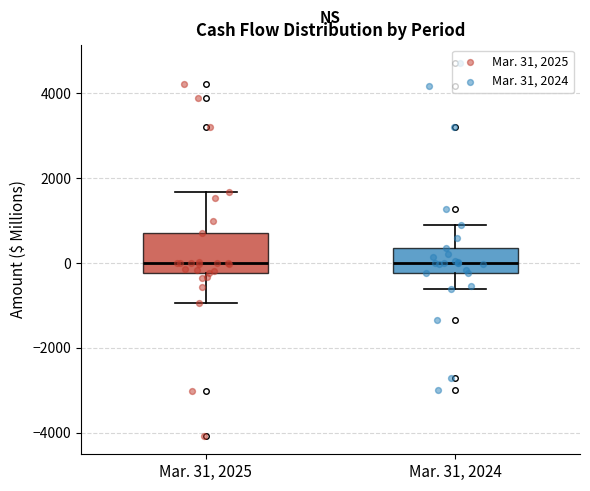

Reading left to right, read every box against the y-axis: the position of its median line, the range the box covers, and the ends of its whiskers. The values are not printed on the chart, so give them approximately, as read against the axis.

Mar. 31, 2025: median 0, box -200 to 800, whiskers -1000 to 1600
Mar. 31, 2024: median 0, box -200 to 400, whiskers -600 to 1000